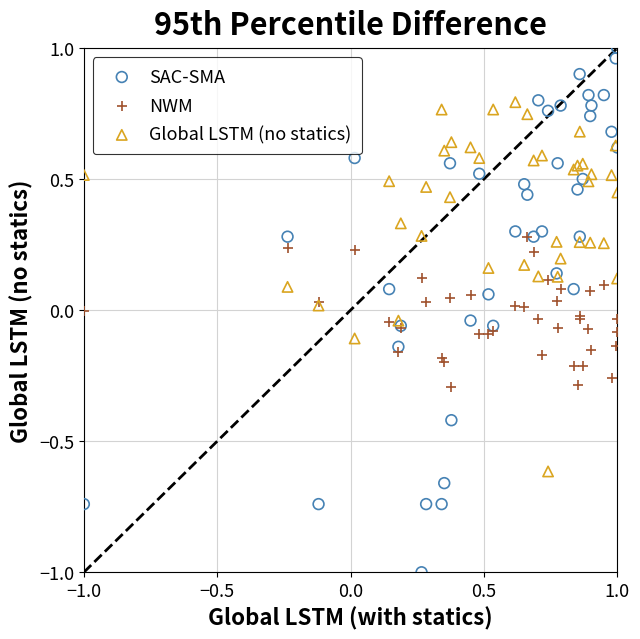

Which series has the widest spread of Y values?

SAC-SMA